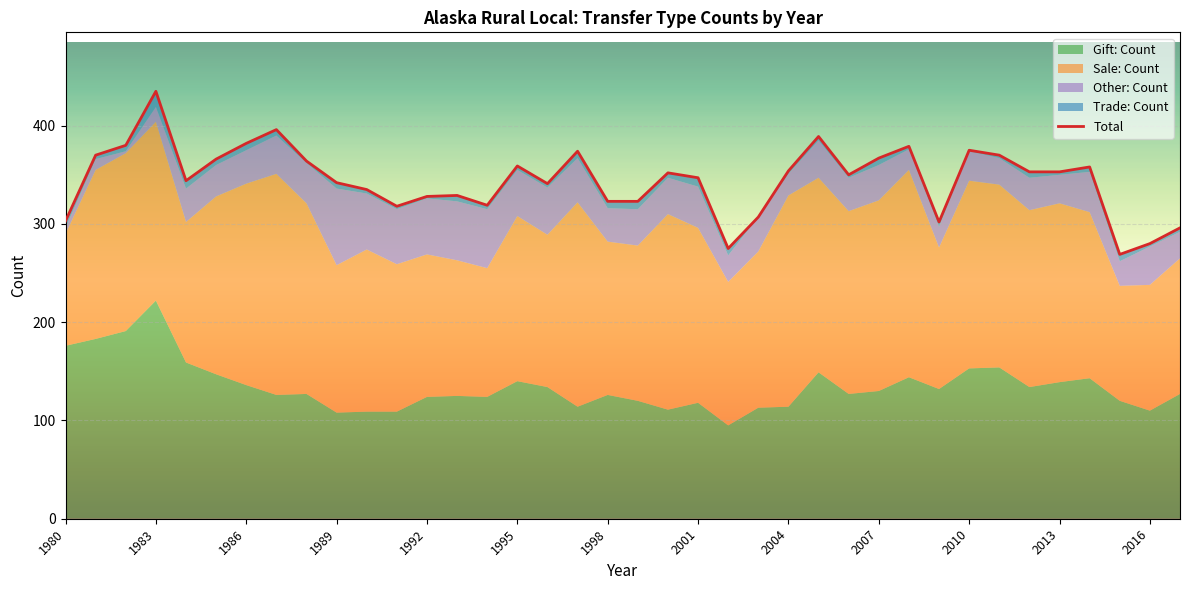

What is the change in value from 2004 to 17?

+10